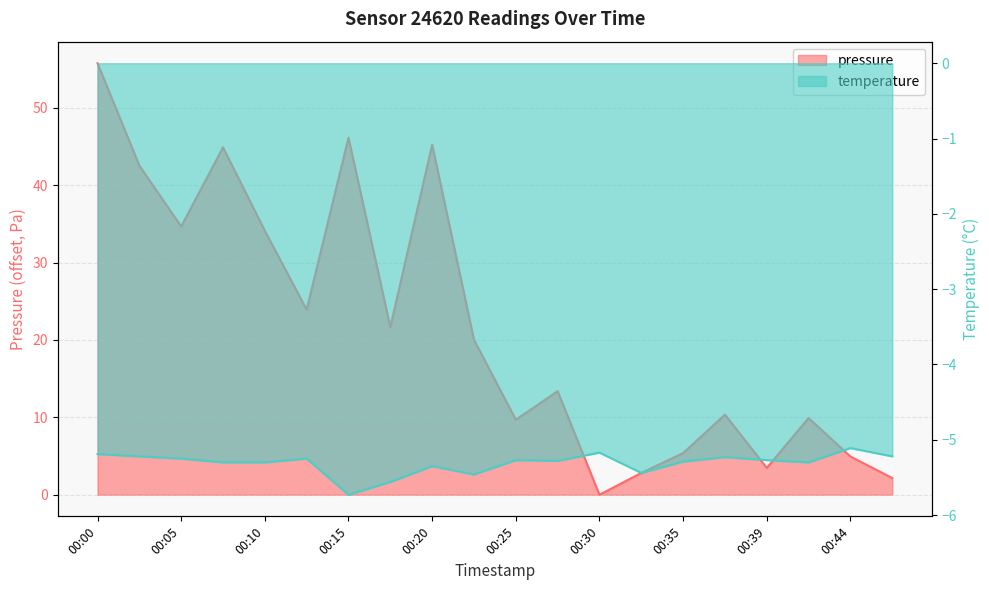

At which label does pressure reach its minimum?

00:30